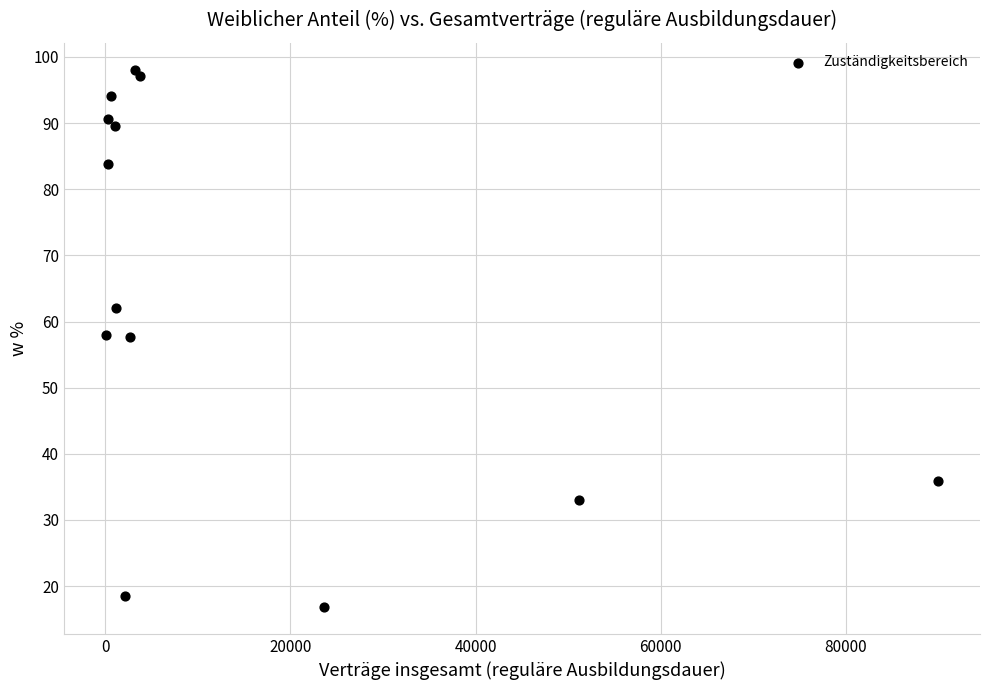

What is the range of X values (max minus min)?

89988.0